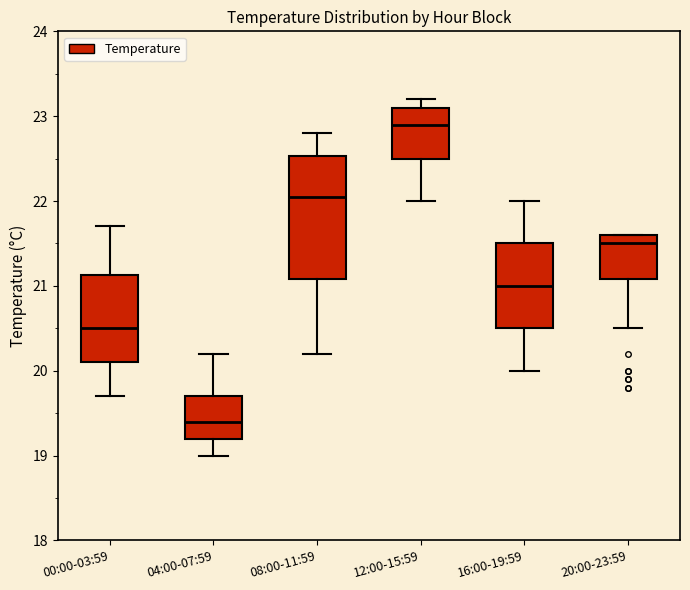

Reading left to right, transcribe this box plot: for each box, give where its median line is, the range the box spans, and where its two whiskers end, as read against the y-axis. The values are not printed on the chart, so give them approximately, as read against the axis.

00:00-03:59: median 20.5, box 20.1 to 21.1, whiskers 19.7 to 21.7
04:00-07:59: median 19.4, box 19.2 to 19.7, whiskers 19.0 to 20.2
08:00-11:59: median 22.1, box 21.1 to 22.5, whiskers 20.2 to 22.8
12:00-15:59: median 22.9, box 22.5 to 23.1, whiskers 22.0 to 23.2
16:00-19:59: median 21.0, box 20.5 to 21.5, whiskers 20.0 to 22.0
20:00-23:59: median 21.5, box 21.1 to 21.6, whiskers 20.5 to 21.6